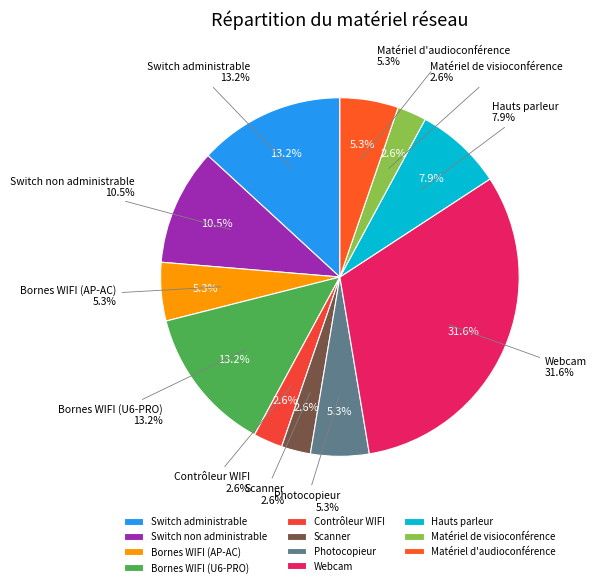

Is Webcam the majority of the pie?

No